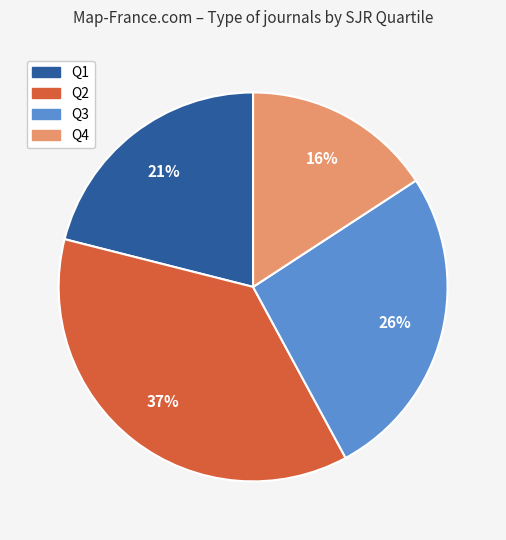

Count the number of slices in the pie.

4